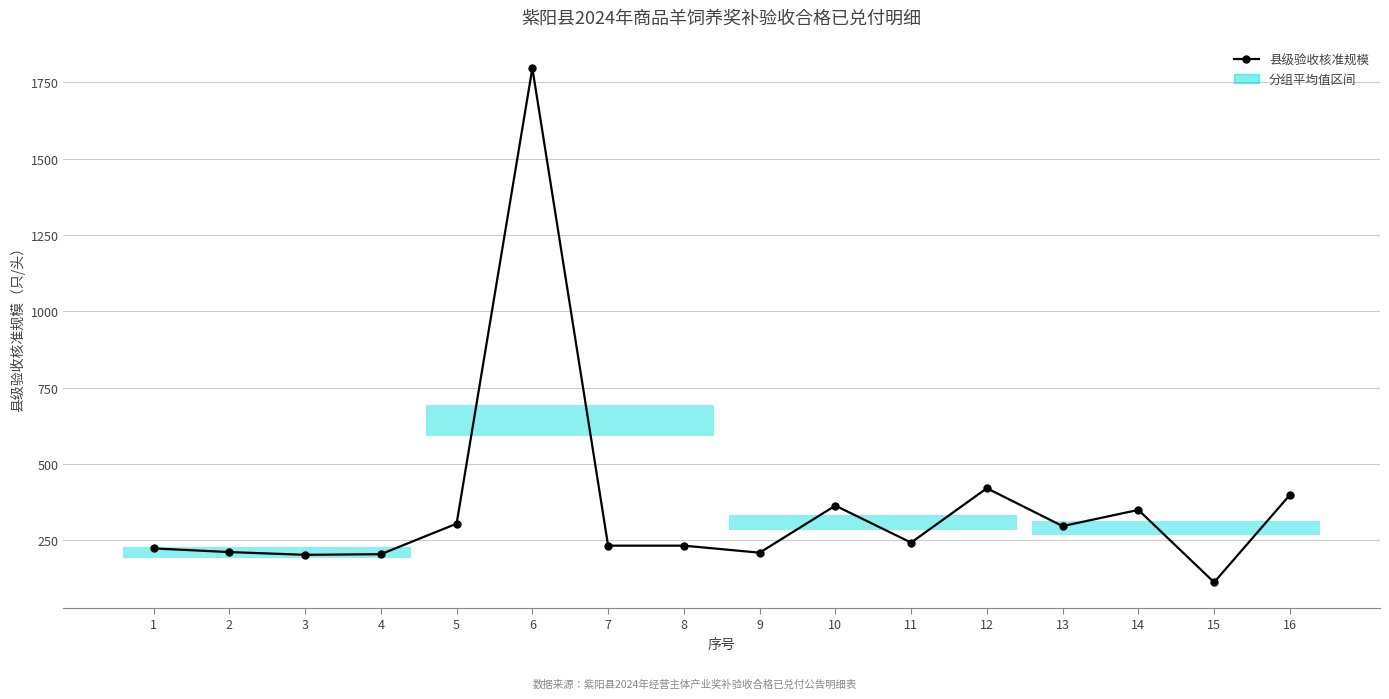

What is the maximum value shown in the chart?

1796